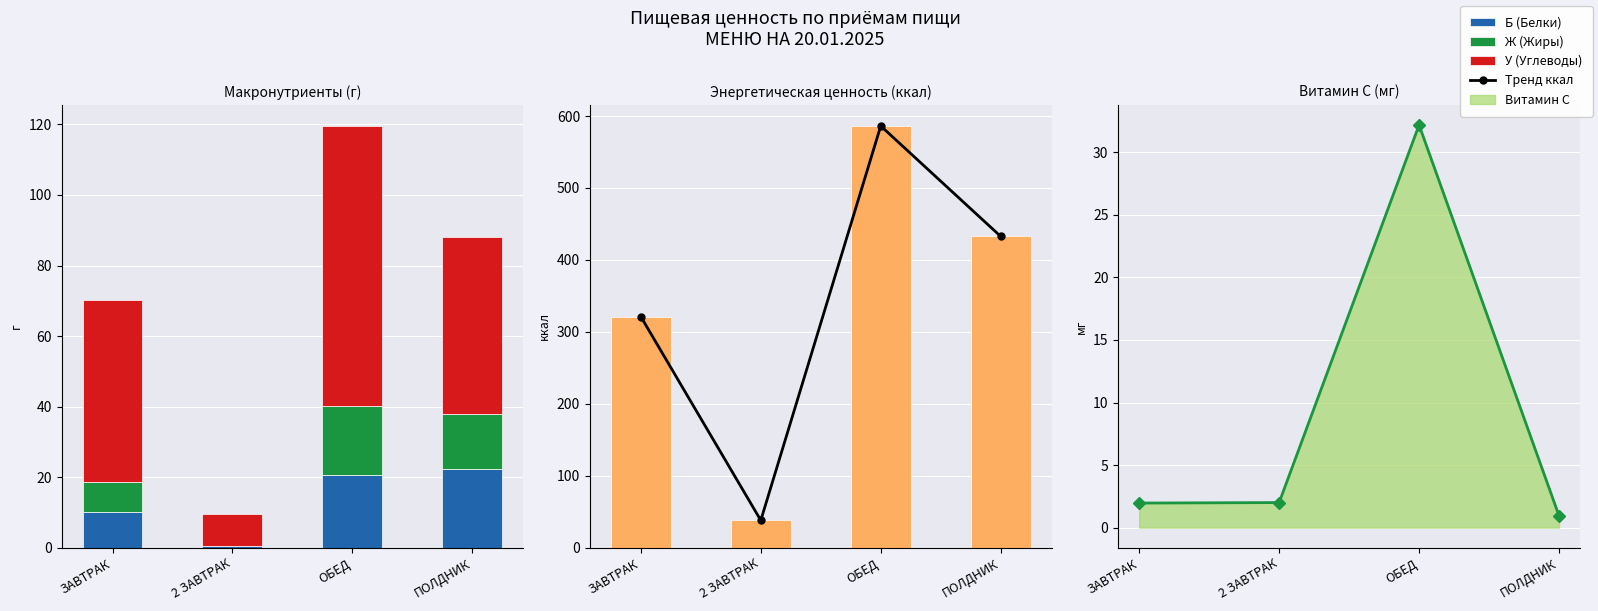

Rank the series by their maximum value, from highest to lowest.

Тренд ккал, Энергетическая ценность (ккал), У (Углеводы), Витамин С линия, Б (Белки), Ж (Жиры)